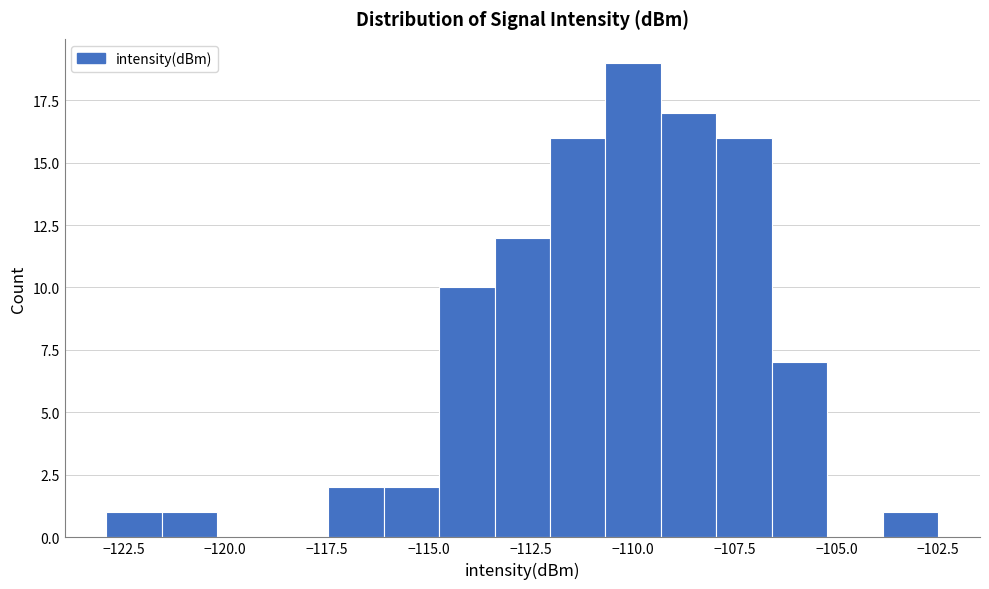

Around what value on the x-axis is the tallest bar? Give the approximate position of its centre, as read against the axis.

-110.0